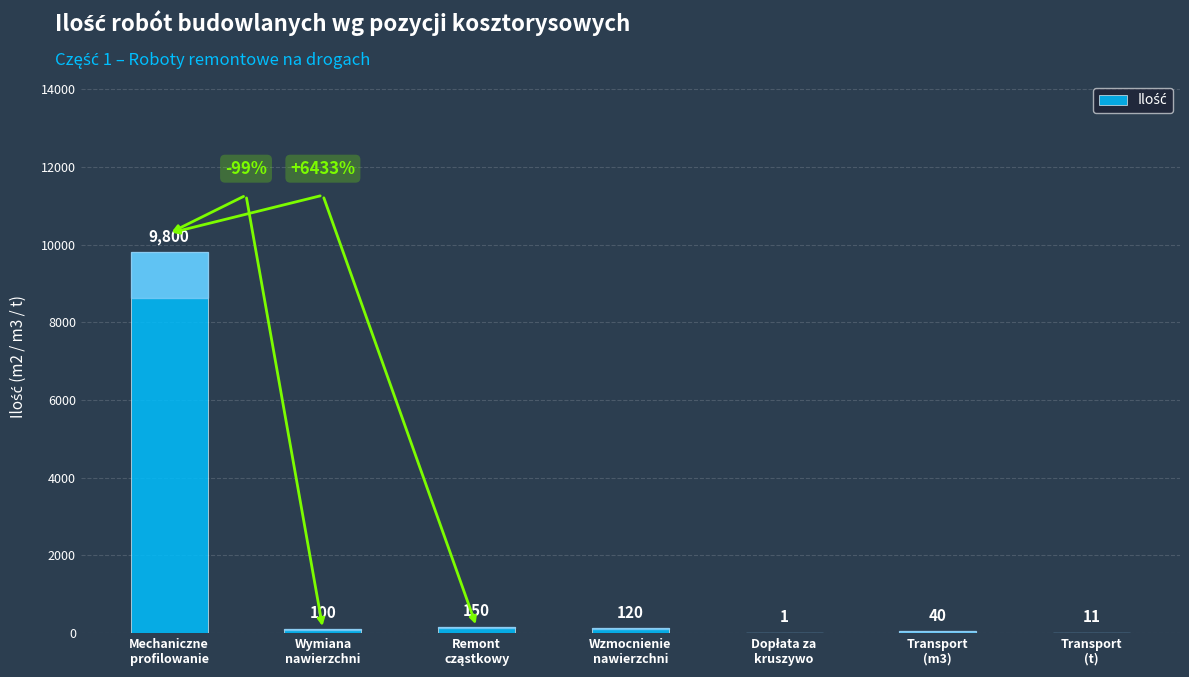

What is the greatest value displayed?

9800